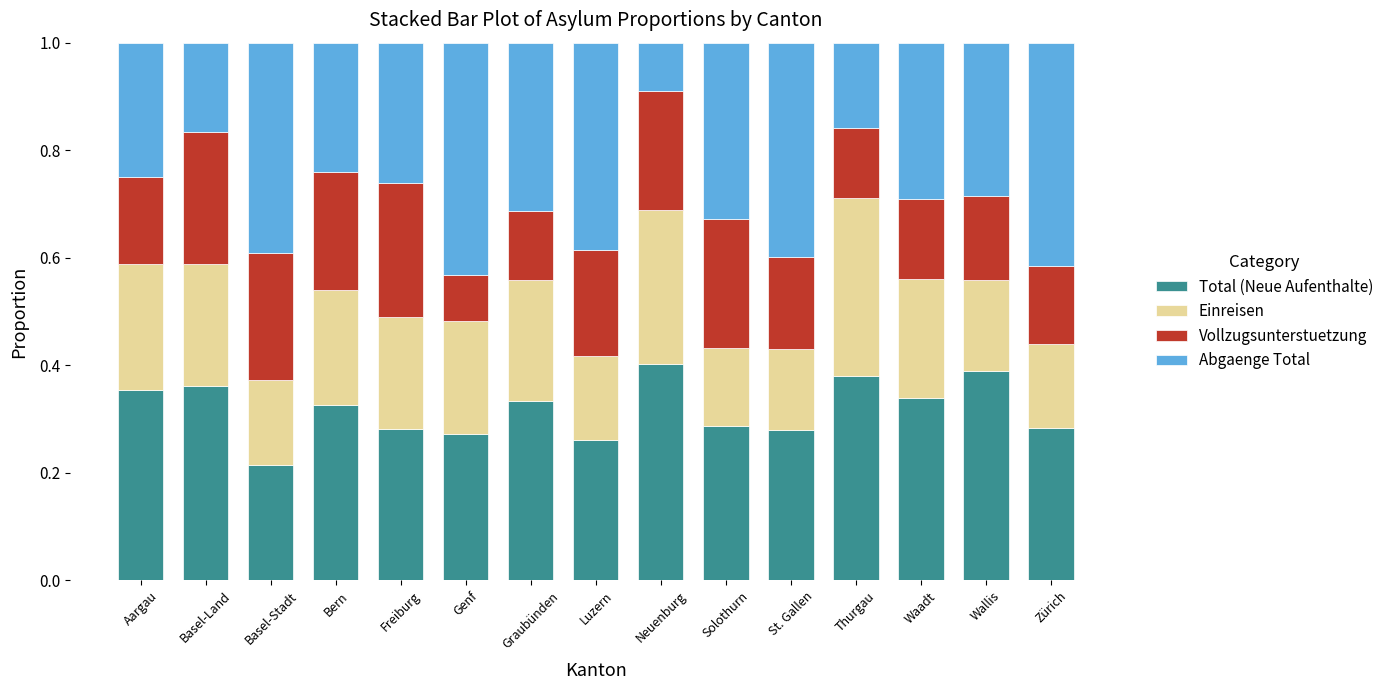

Are the bars horizontal?

No